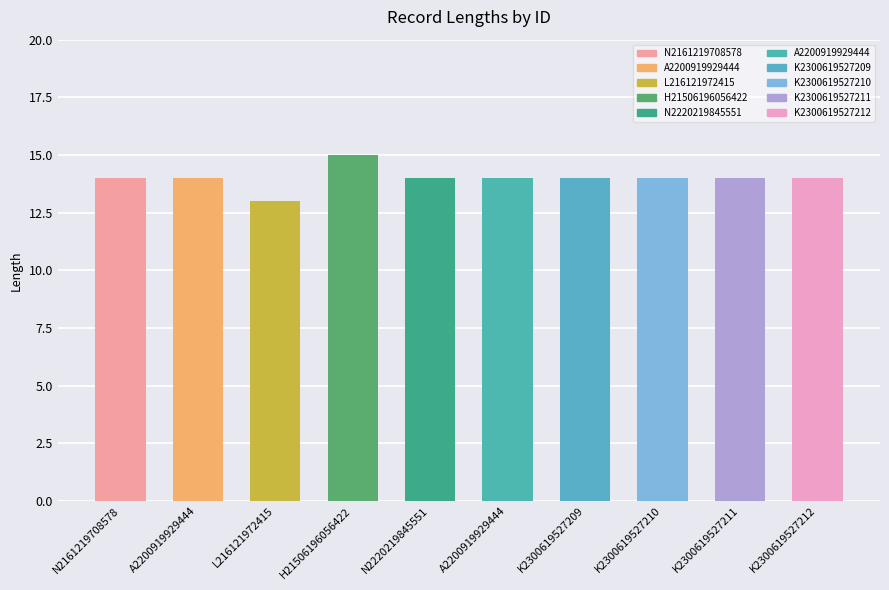

Rank the categories by value from lowest to highest.

L216121972415, N2161219708578, A2200919929444, N2220219845551, A2200919929444, K2300619527209, K2300619527210, K2300619527211, K2300619527212, H21506196056422